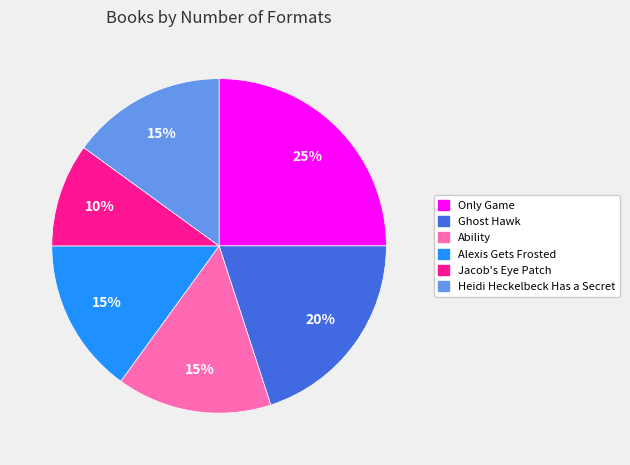

To the nearest percent, what is the difference between the largest and smallest slice percentages?

15%